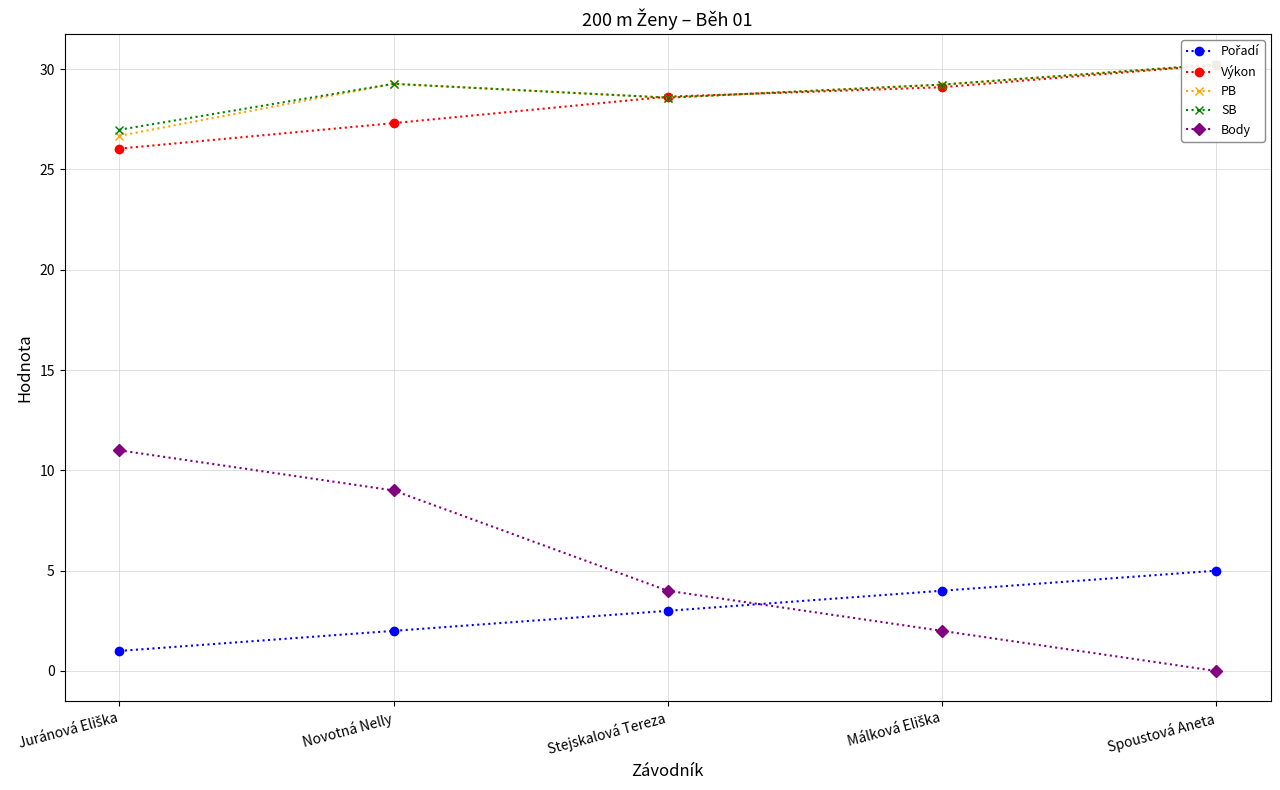

True or false: Body has more than 1 interior local peaks.

False